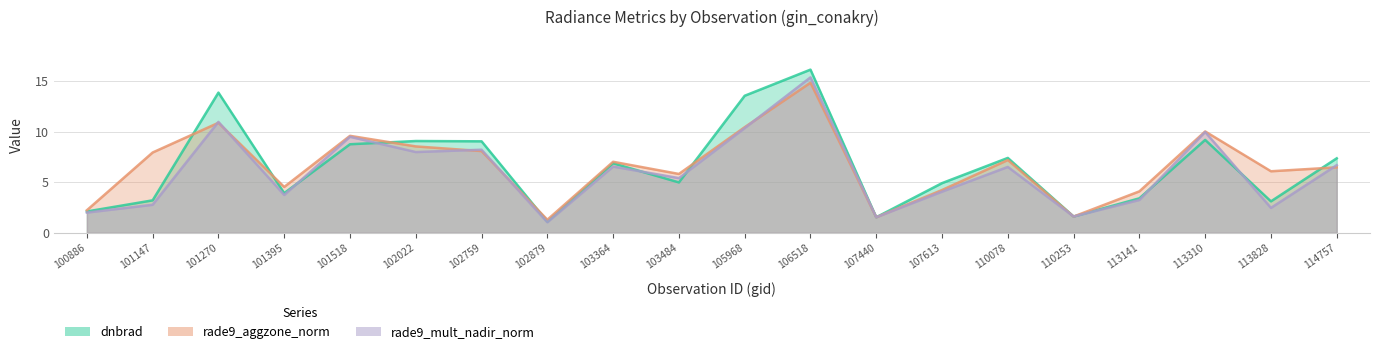

Which category has the lowest value in the rade9_mult_nadir_norm series?

102879